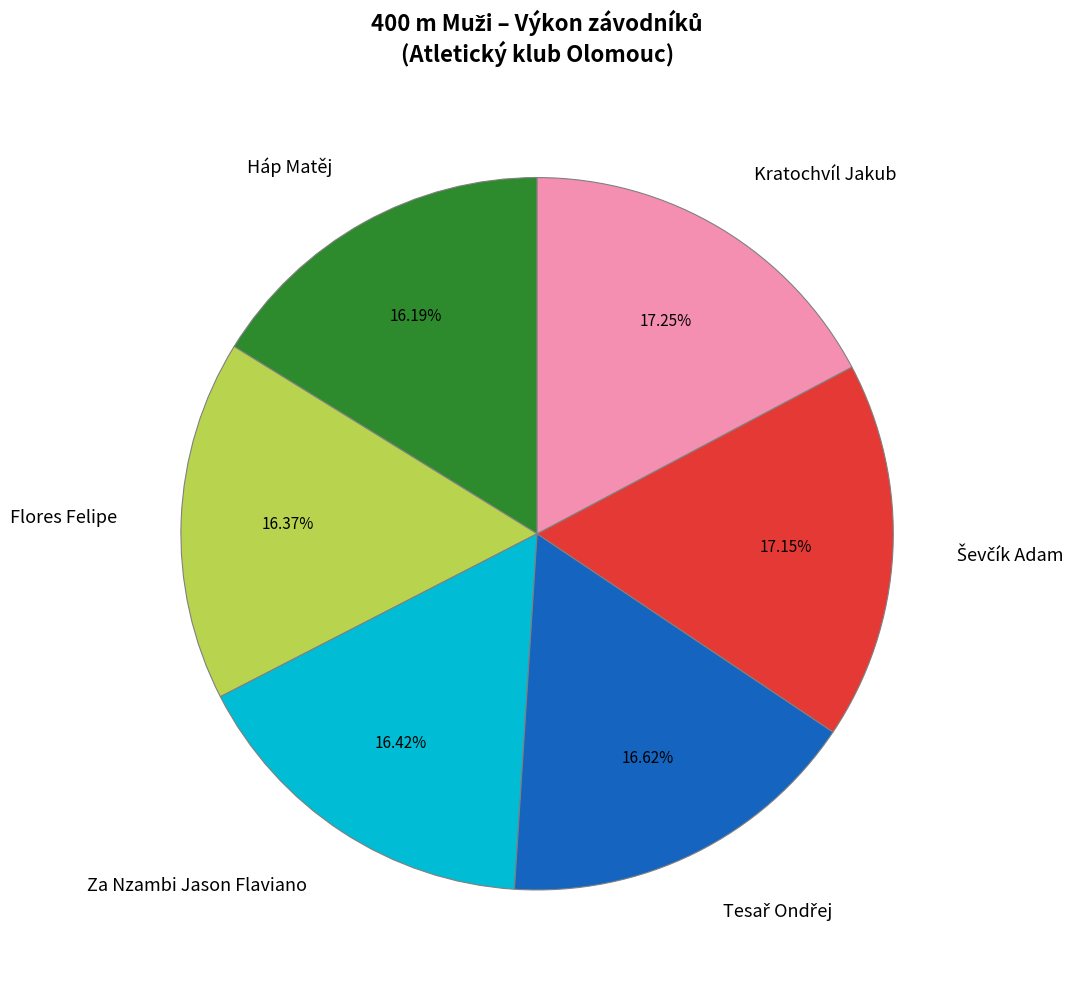

Is there a majority slice in this chart?

No